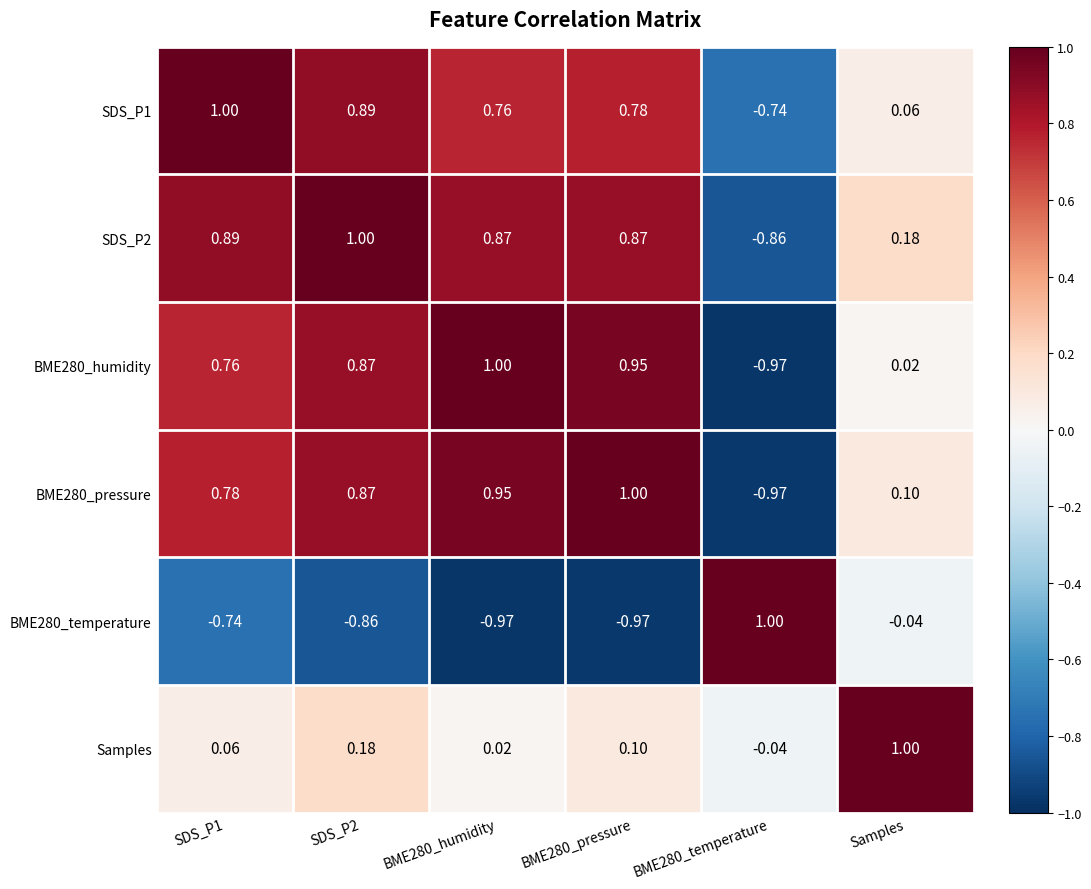

Which series changed the most between SDS_P2 and BME280_humidity?

Samples